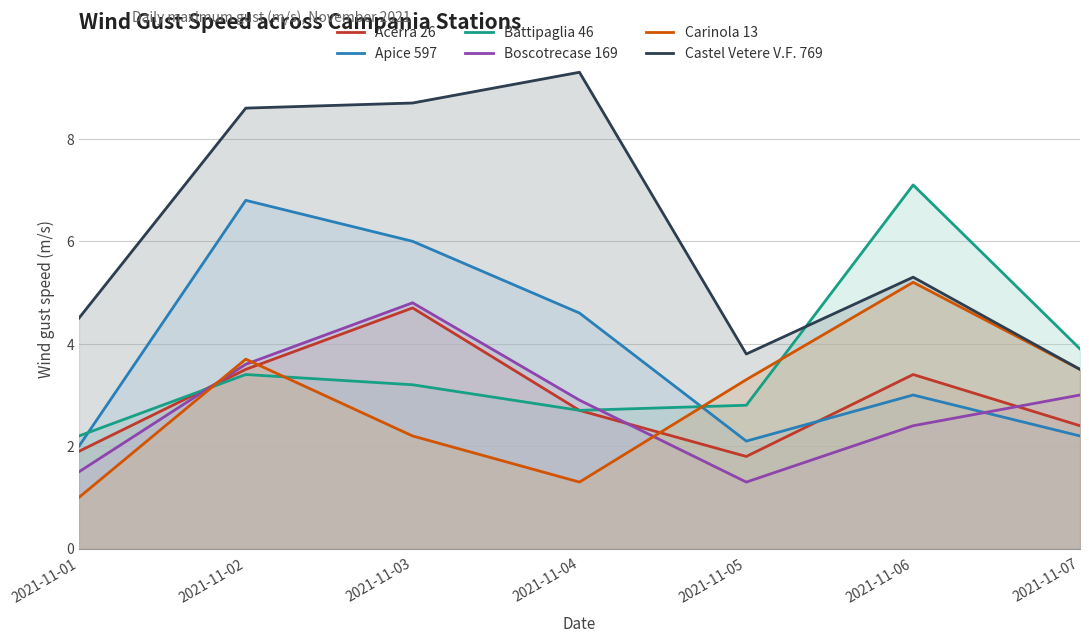

What is the minimum value shown in the chart?

1.0